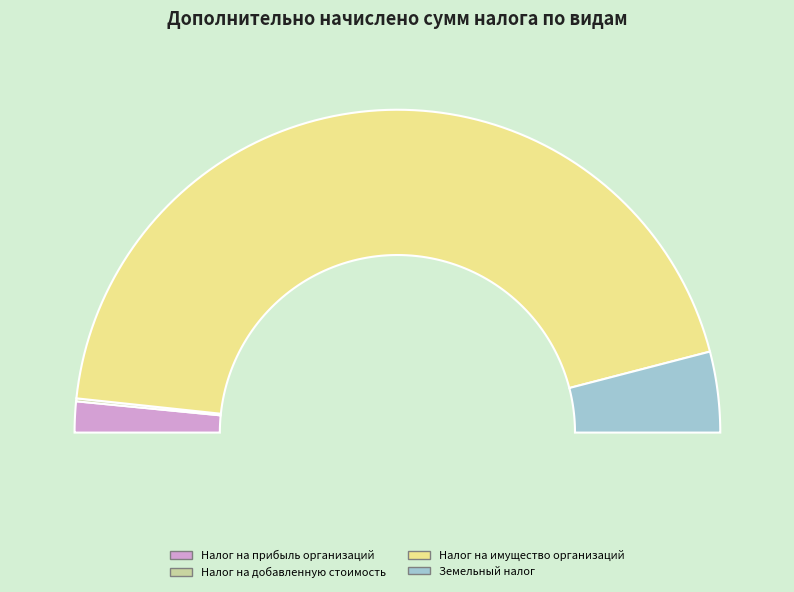

Which category has the smallest portion of the pie?

Налог на добавленную стоимость